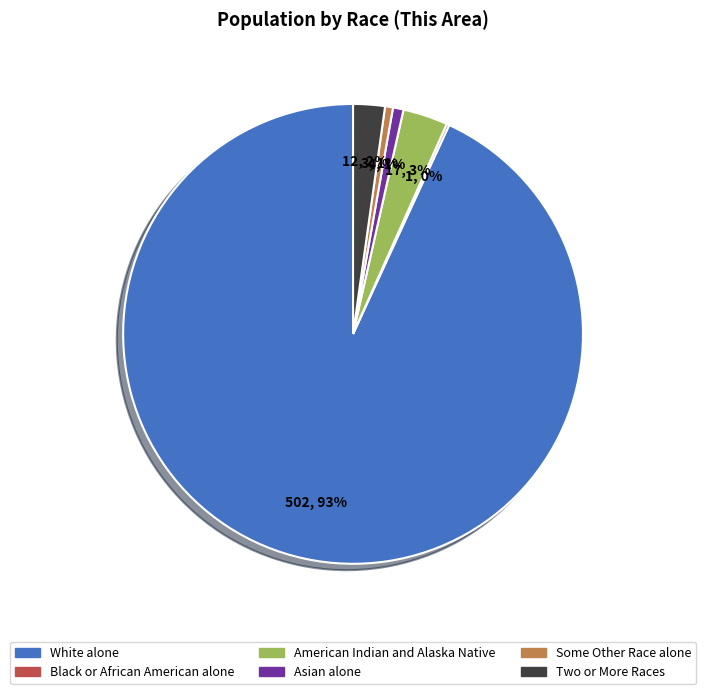

To the nearest percent, what is the average slice percentage?

17%